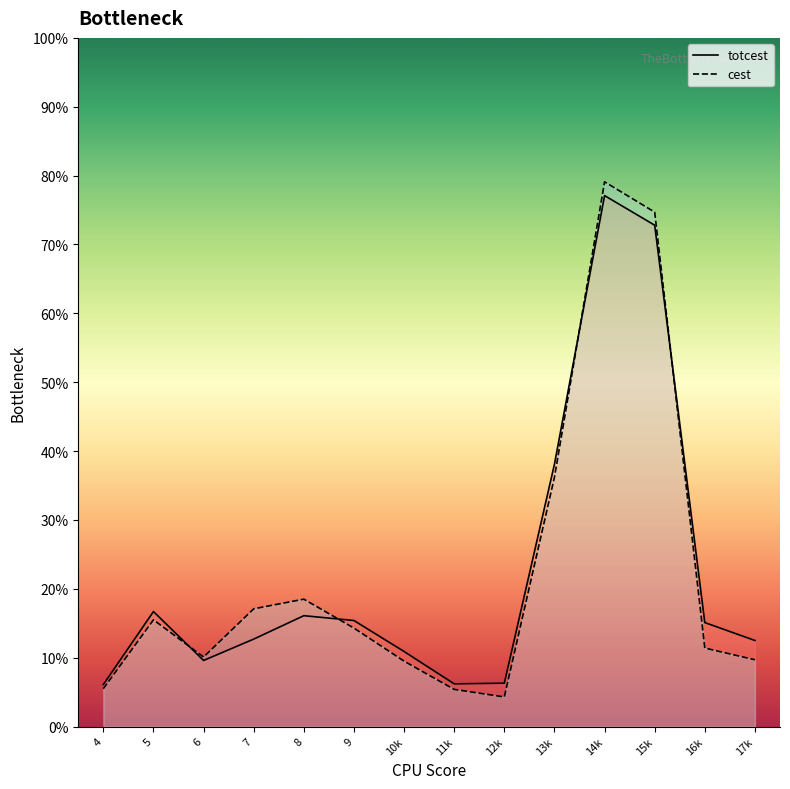

How many lines are shown in the chart?

2